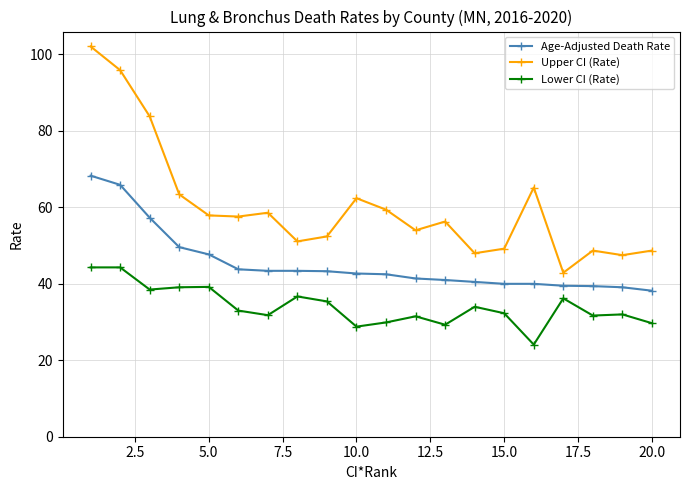

True or false: Lower CI (Rate) and Age-Adjusted Death Rate cross at least once.

False